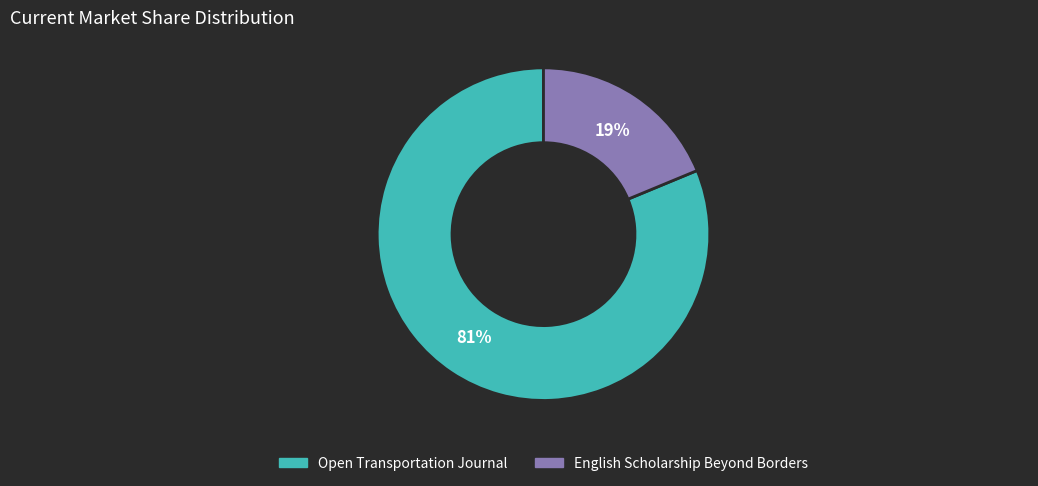

Is there a majority slice in this chart?

Yes